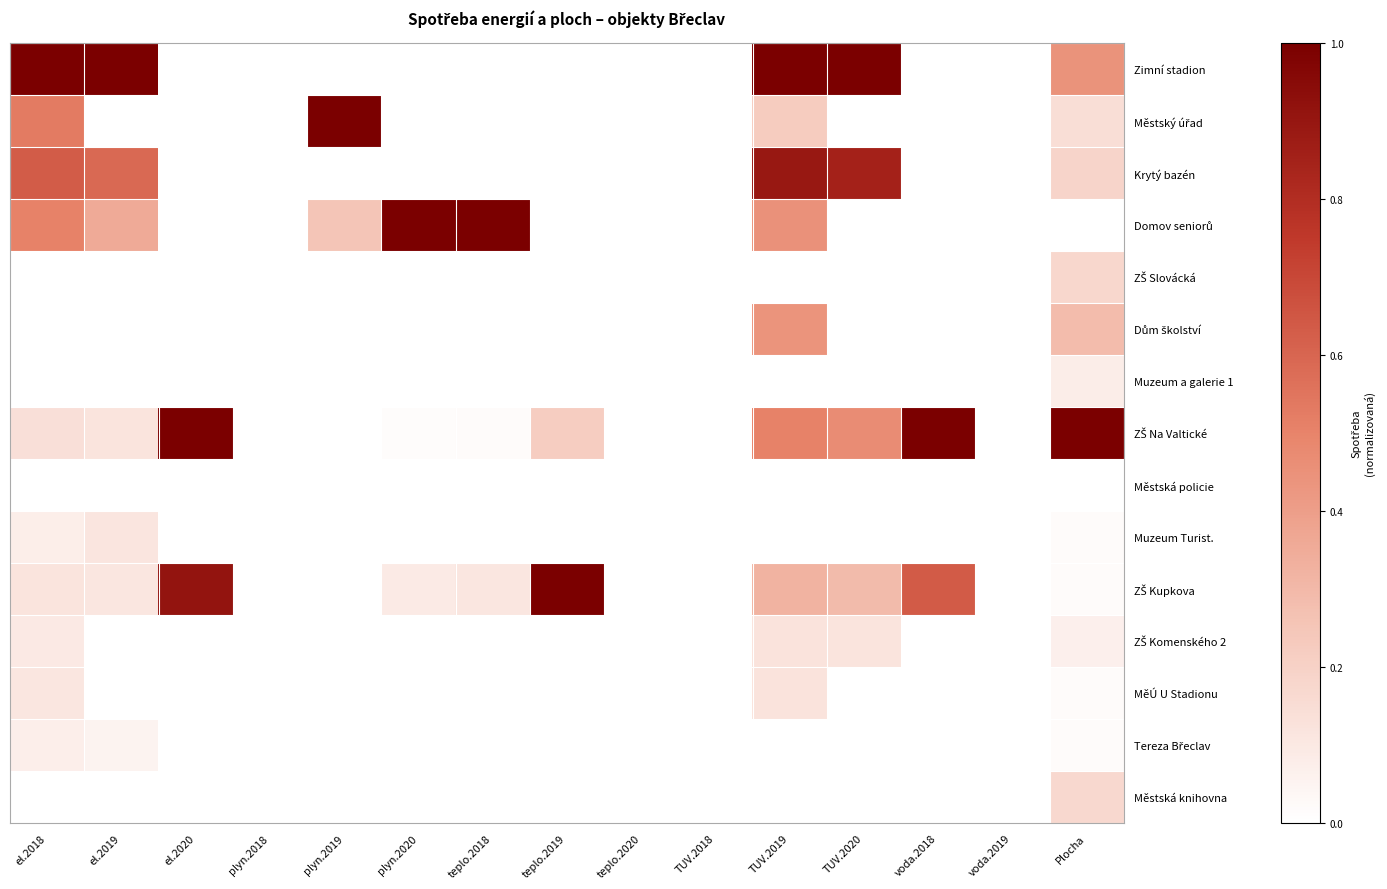

How many positive values does the ZŠ Slovácká series have?

1